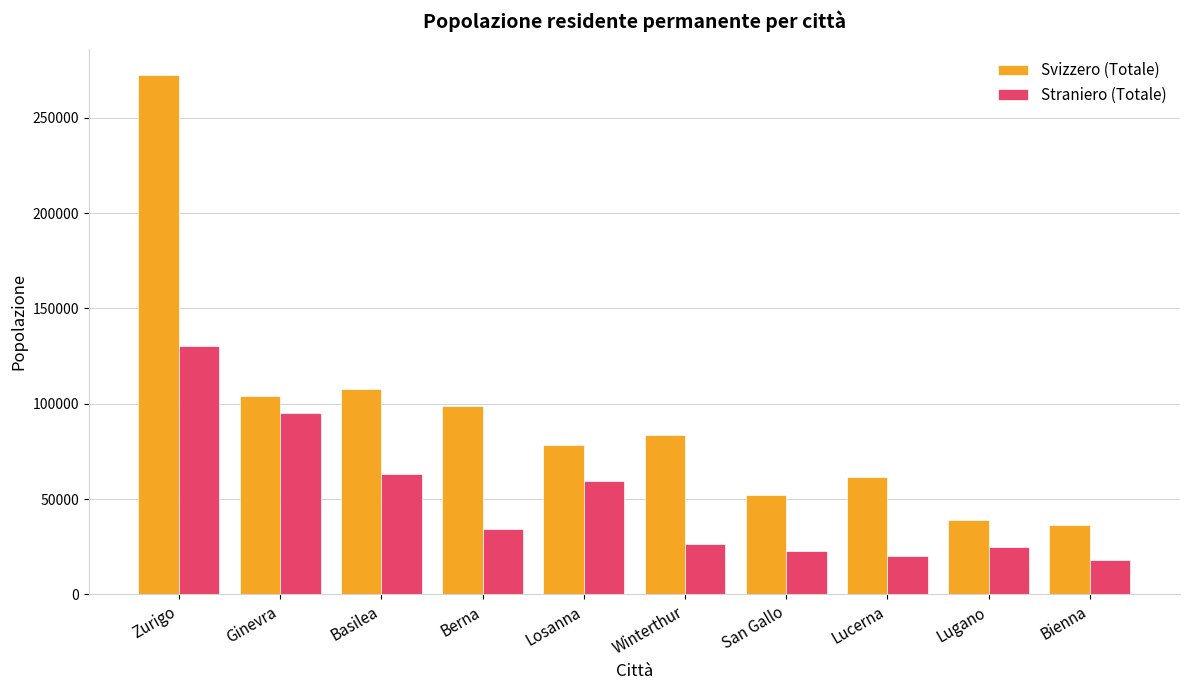

Which series has the largest total across all categories?

Svizzero (Totale)